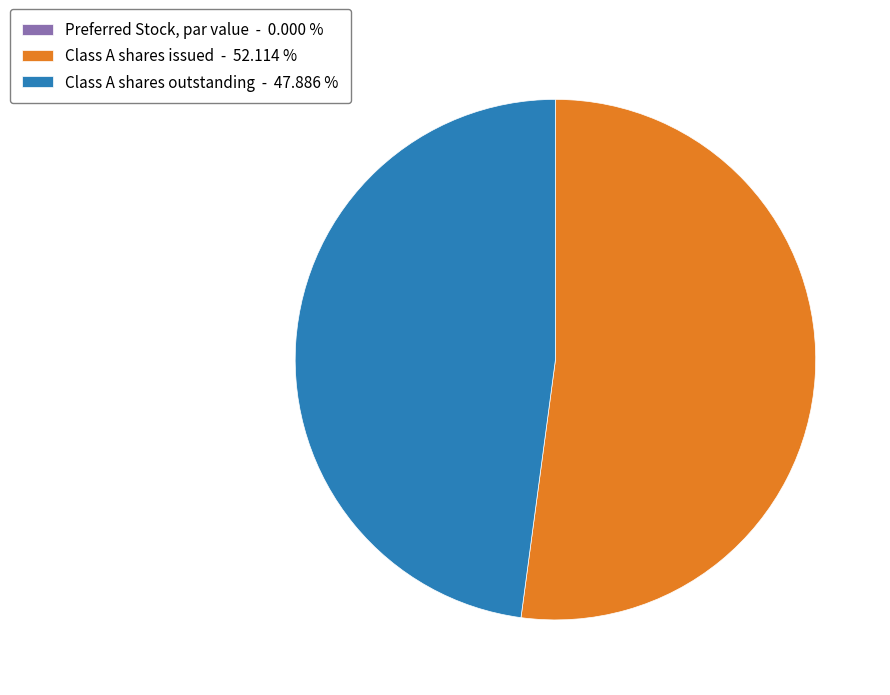

What is the majority slice?

Class A shares issued - 52.114 %